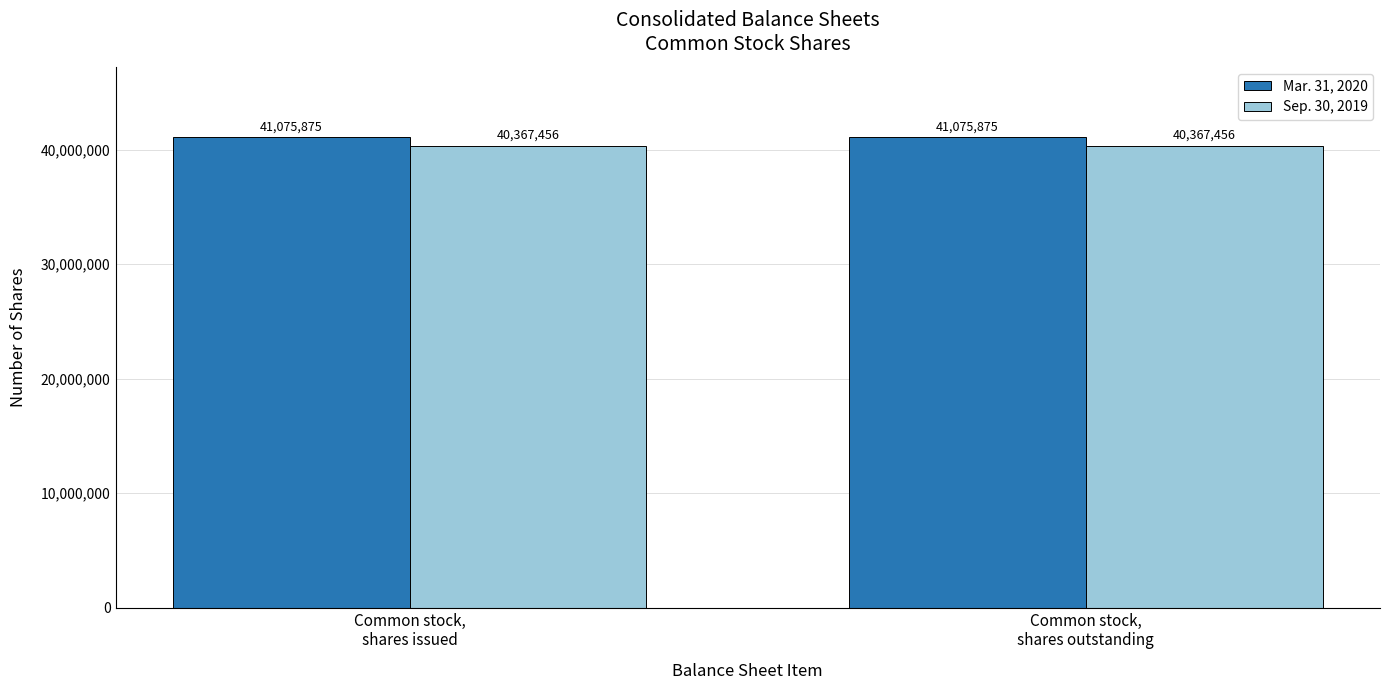

What is the smallest value displayed?

40367456